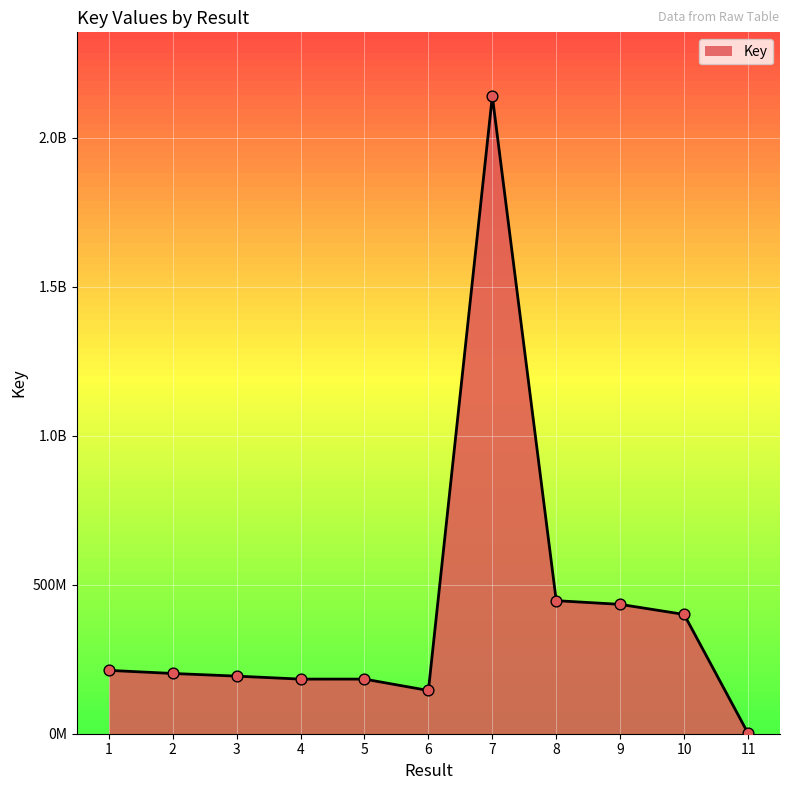

What is the change in value from 3 to 6?

-48254727